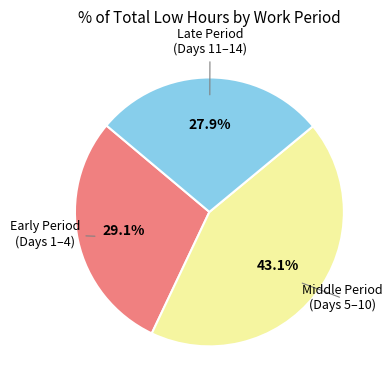

Is there any slice that represents more than half of the pie?

No